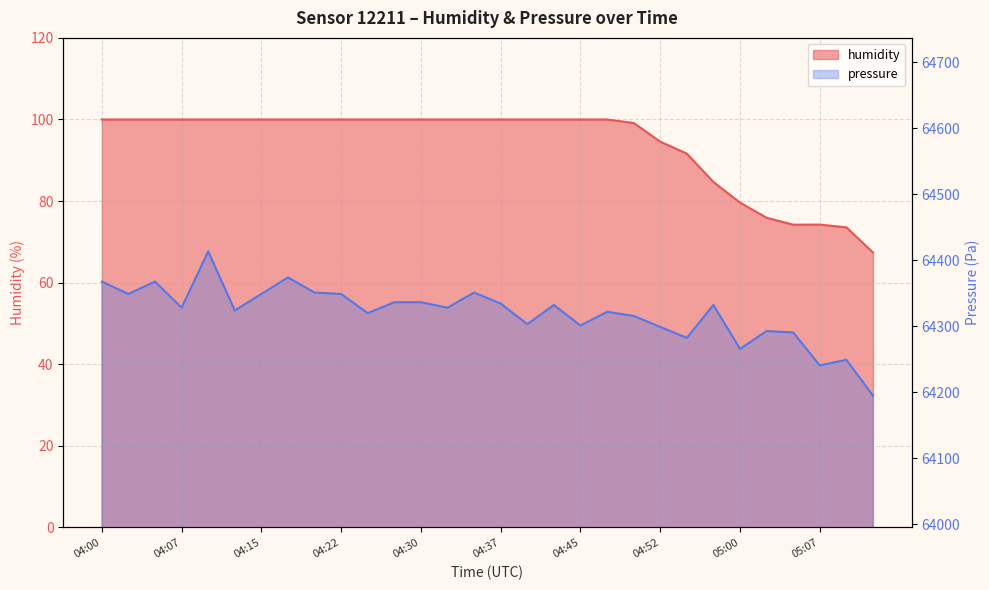

At which label is pressure closest to 64304?

04:40